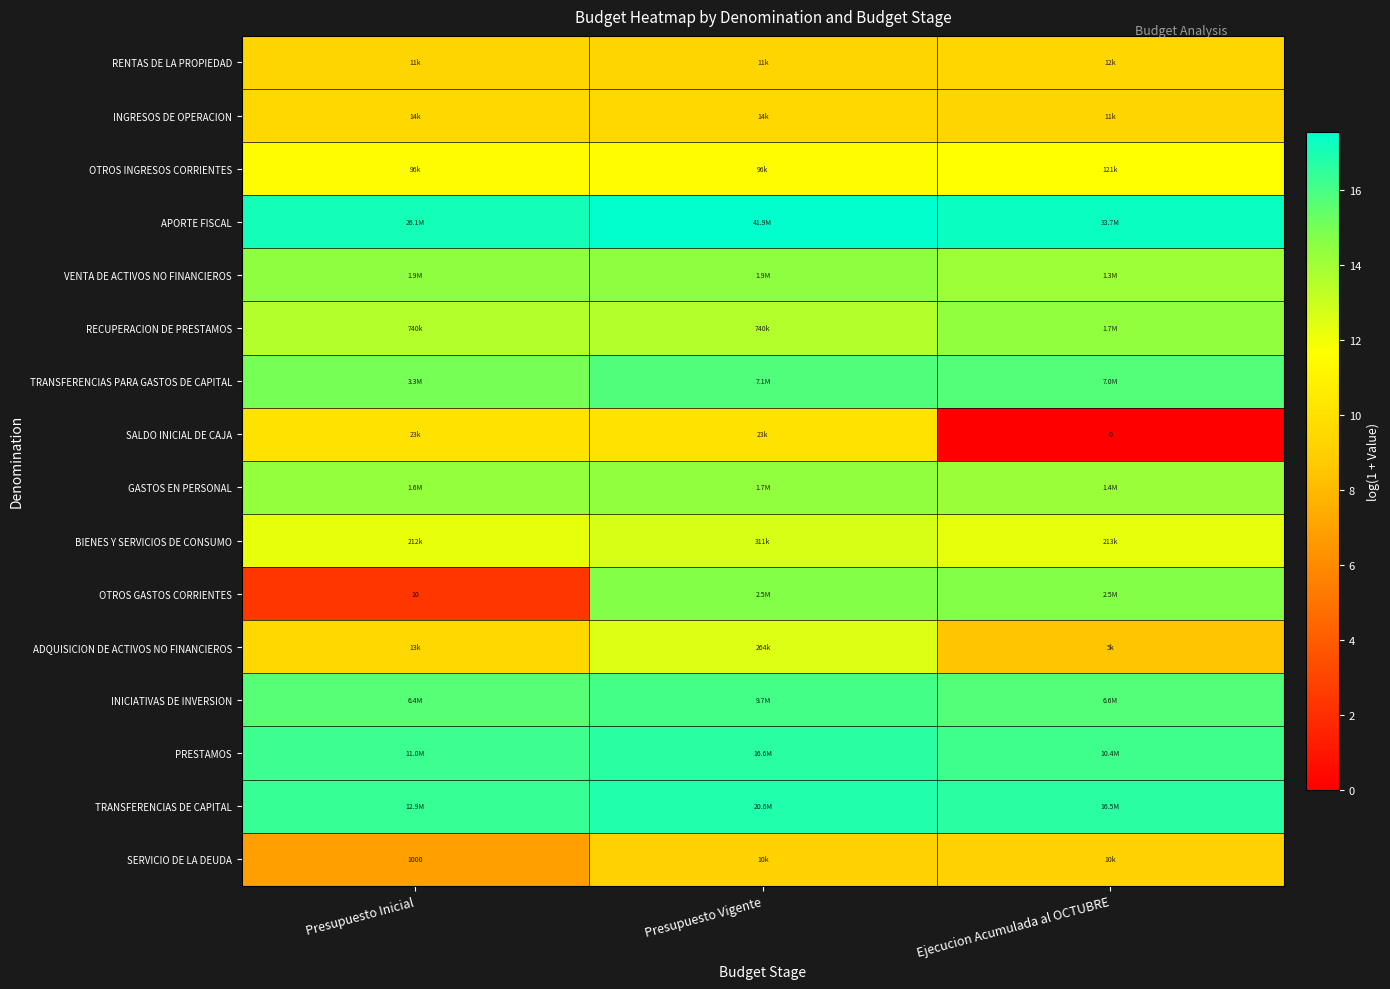

Rank the categories by OTROS GASTOS CORRIENTES value from lowest to highest.

Presupuesto Inicial, Ejecucion Acumulada al OCTUBRE, Presupuesto Vigente